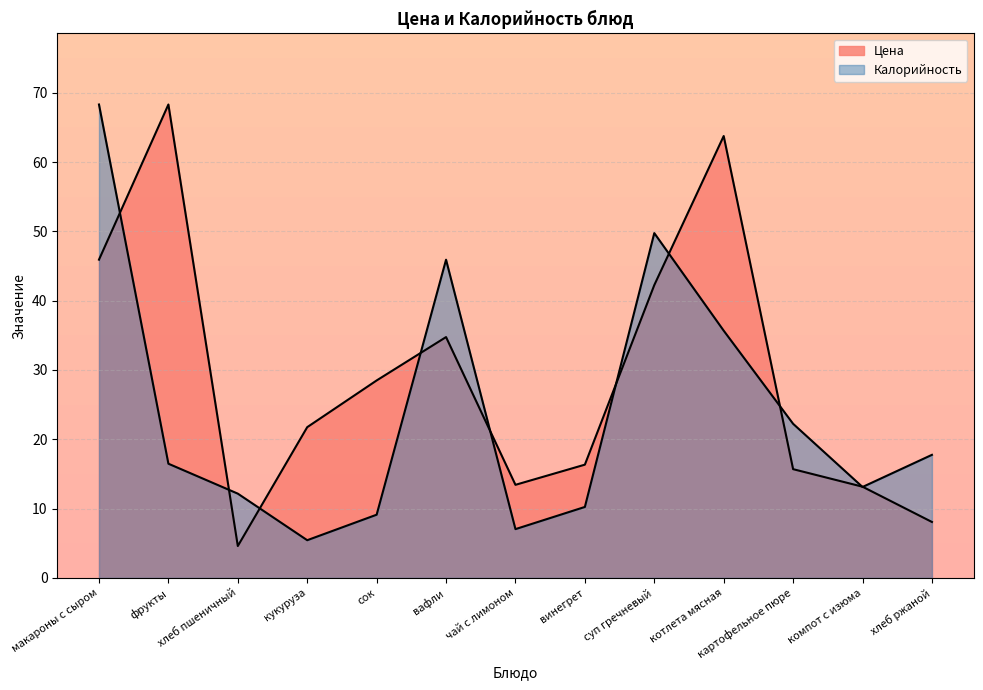

The value of Цена at котлета мясная is 63.8. True or false?

True